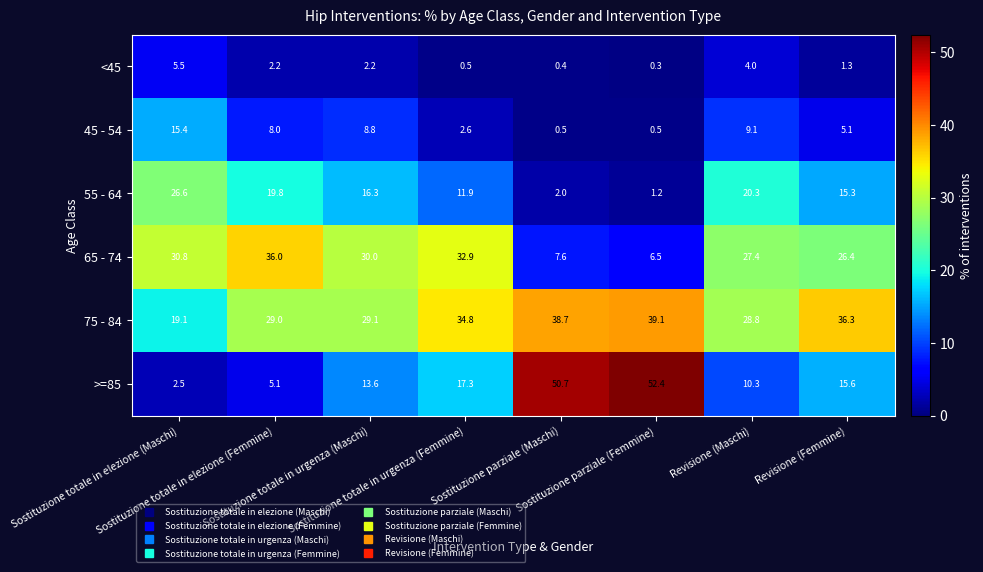

Between Sostituzione parziale (Maschi) and Revisione (Femmine), which series saw the biggest shift?

>=85